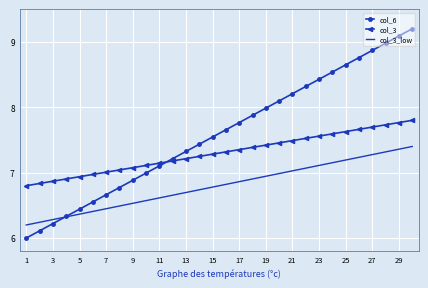

True or false: col_3 and col_3_low intersect in this chart.

False